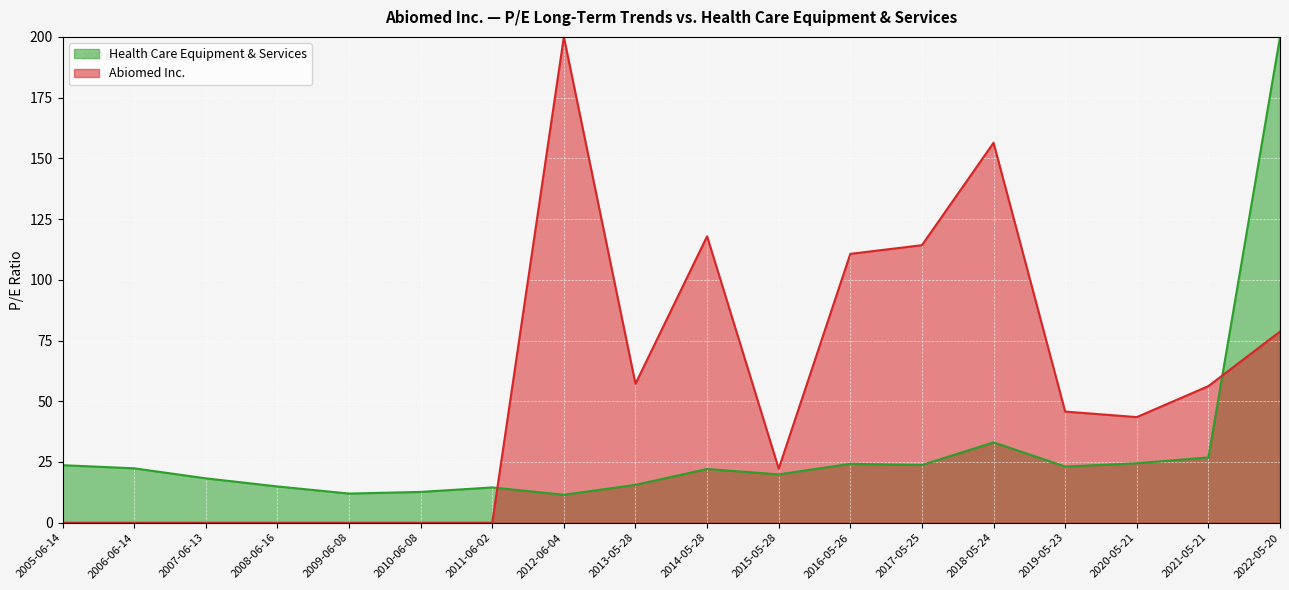

What is the difference between the second highest and minimum values?

21.6